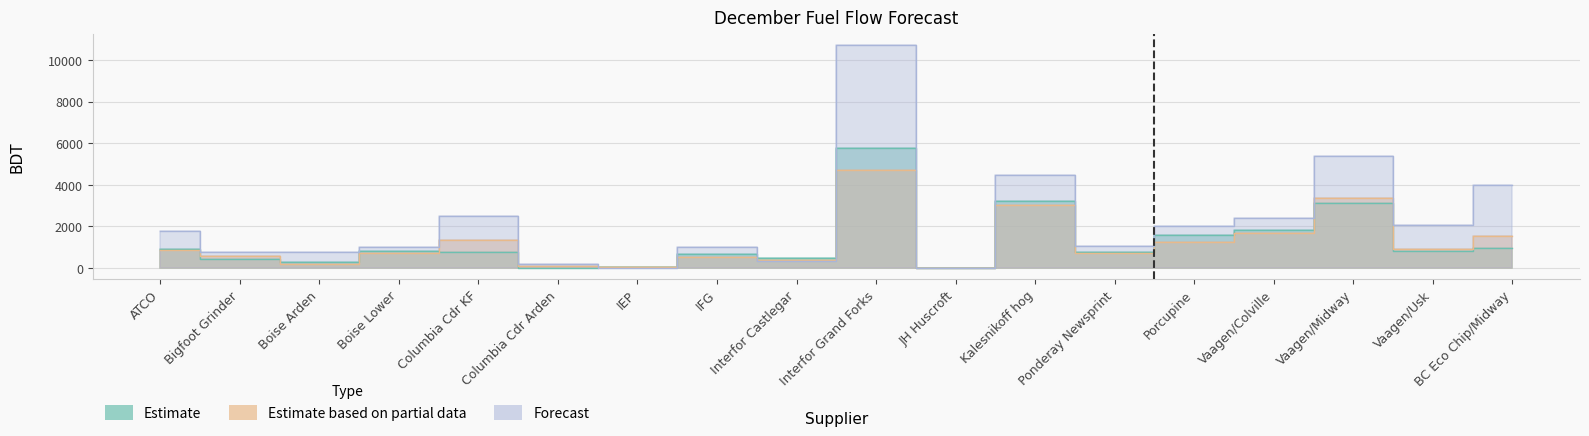

True or false: actual has a value of 473.2 at Interfor Castlegar.

False